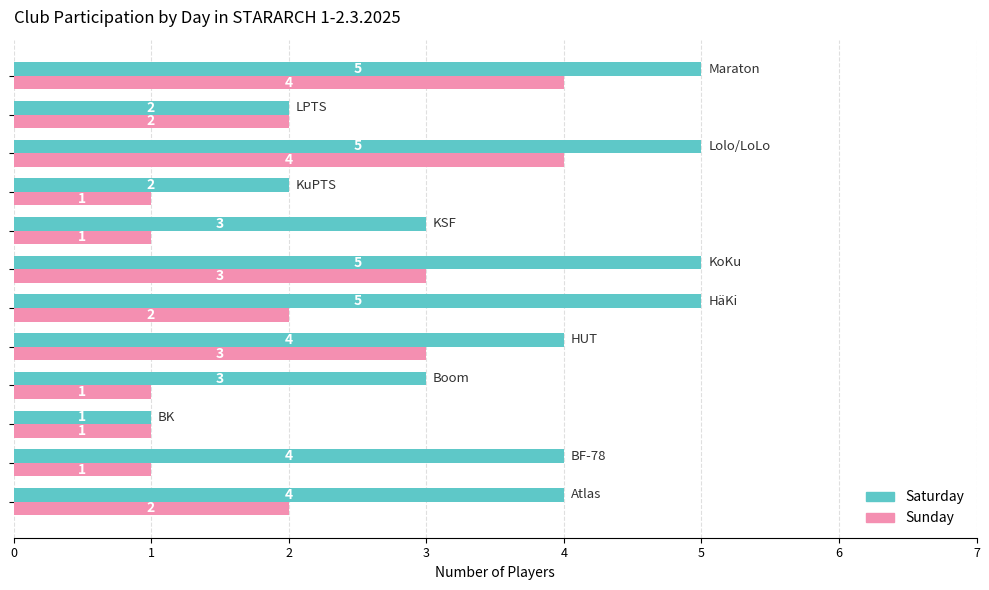

What is the maximum value for Saturday?

5